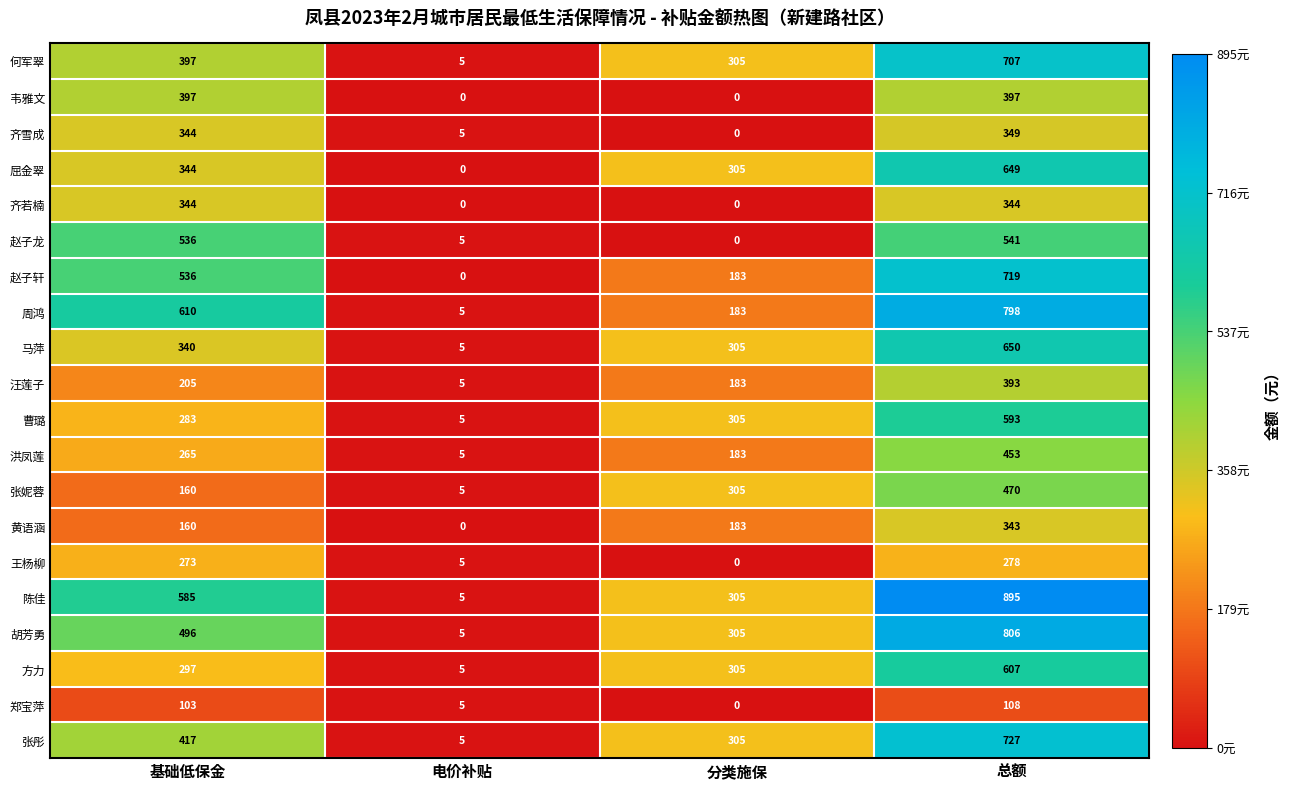

What is the difference between the maximum and second lowest values in the 郑宝萍 series?

103